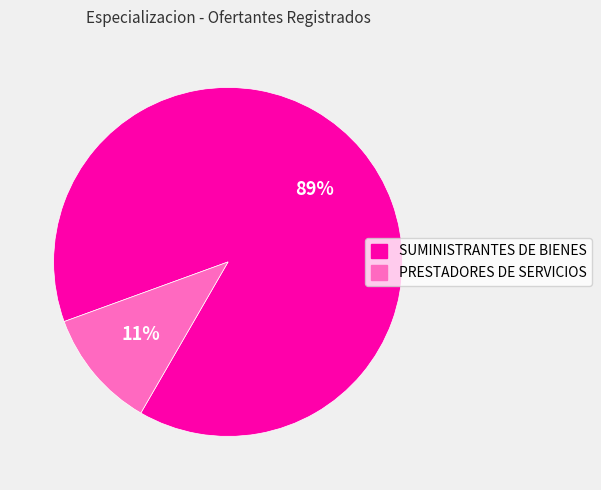

To the nearest percent, what percentage of the pie is SUMINISTRANTES DE BIENES?

89%